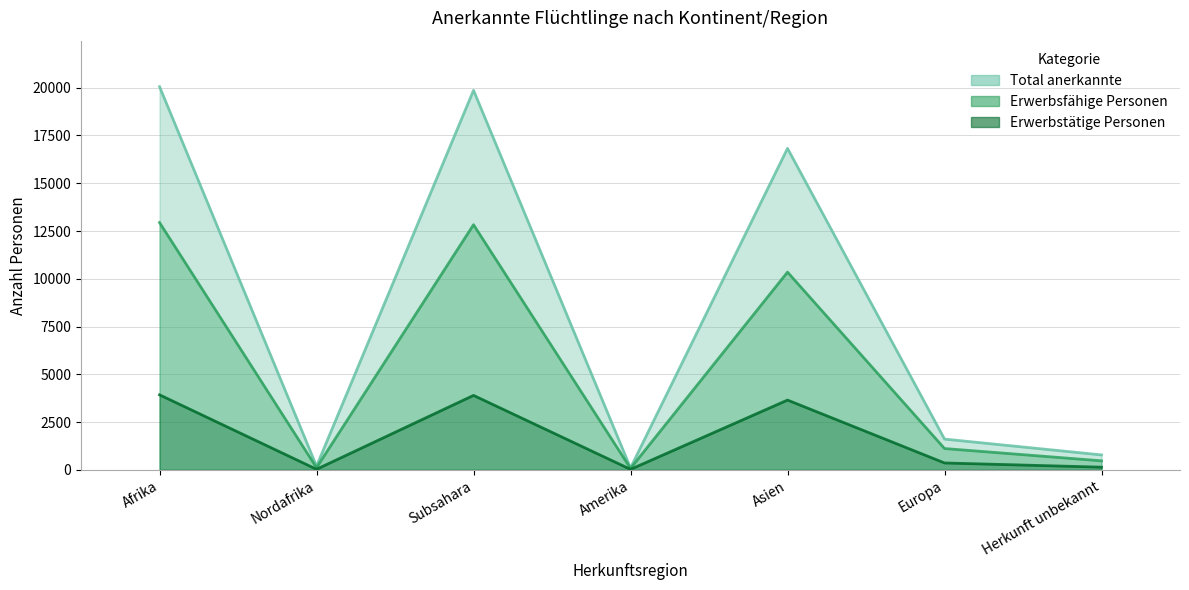

Between Nordafrika and Amerika, which series saw the biggest shift?

Total anerkannte